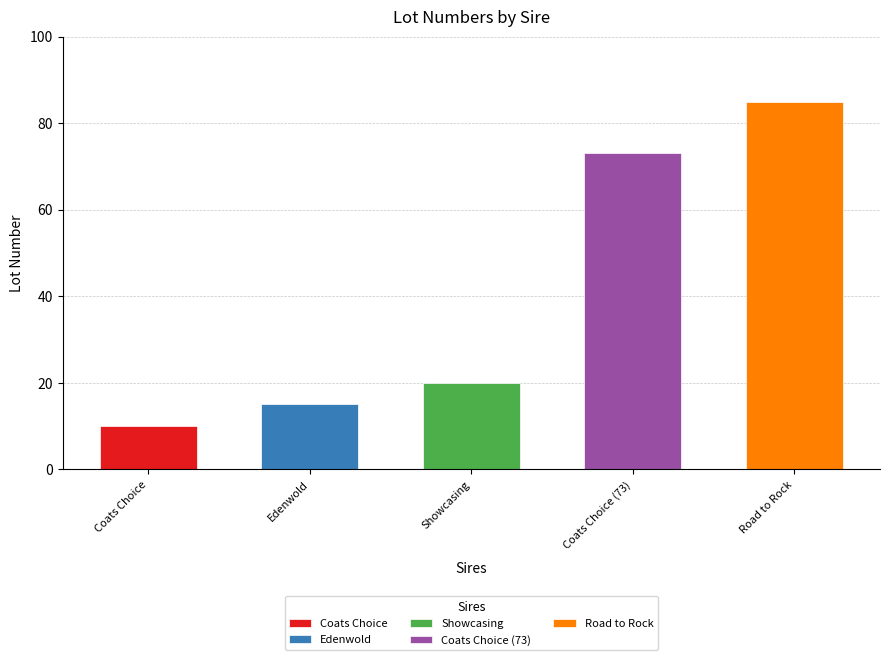

Does the chart contain stacked bars?

No